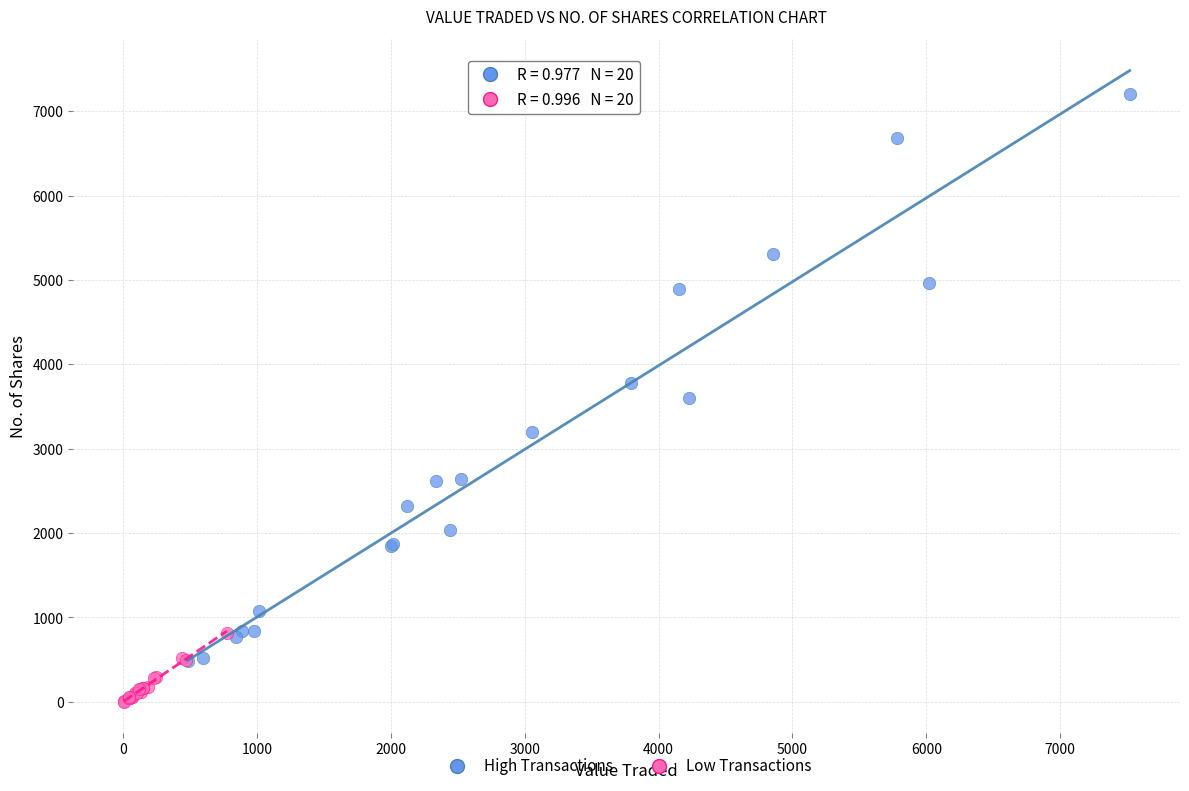

Which series reaches the minimum Y coordinate?

Low Transactions